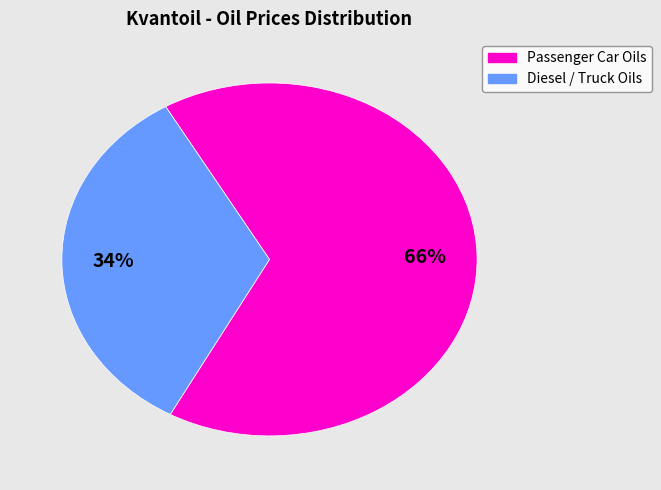

Is there any slice that represents more than half of the pie?

Yes